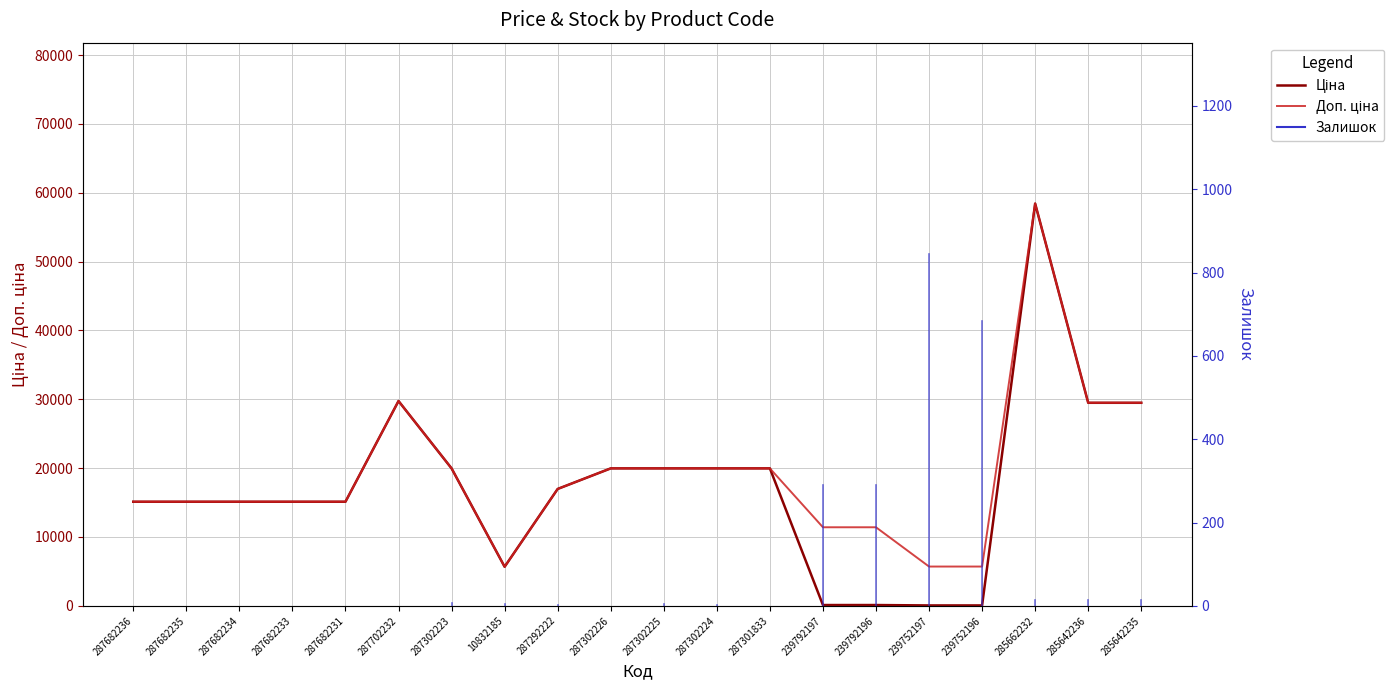

Which category has the lowest value in the Ціна series?

239752197